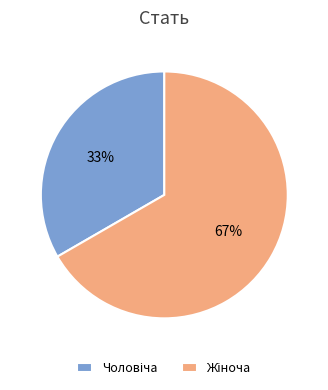

Does any single category account for the majority?

Yes